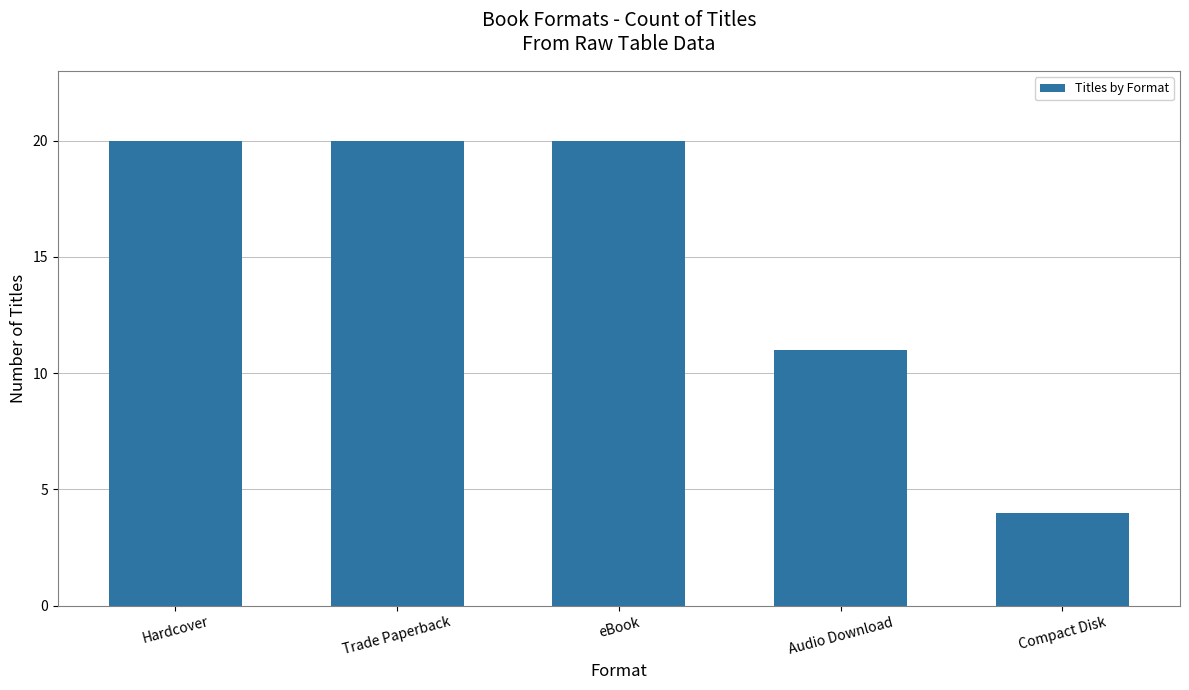

Between Compact Disk and Hardcover, which is larger?

Hardcover